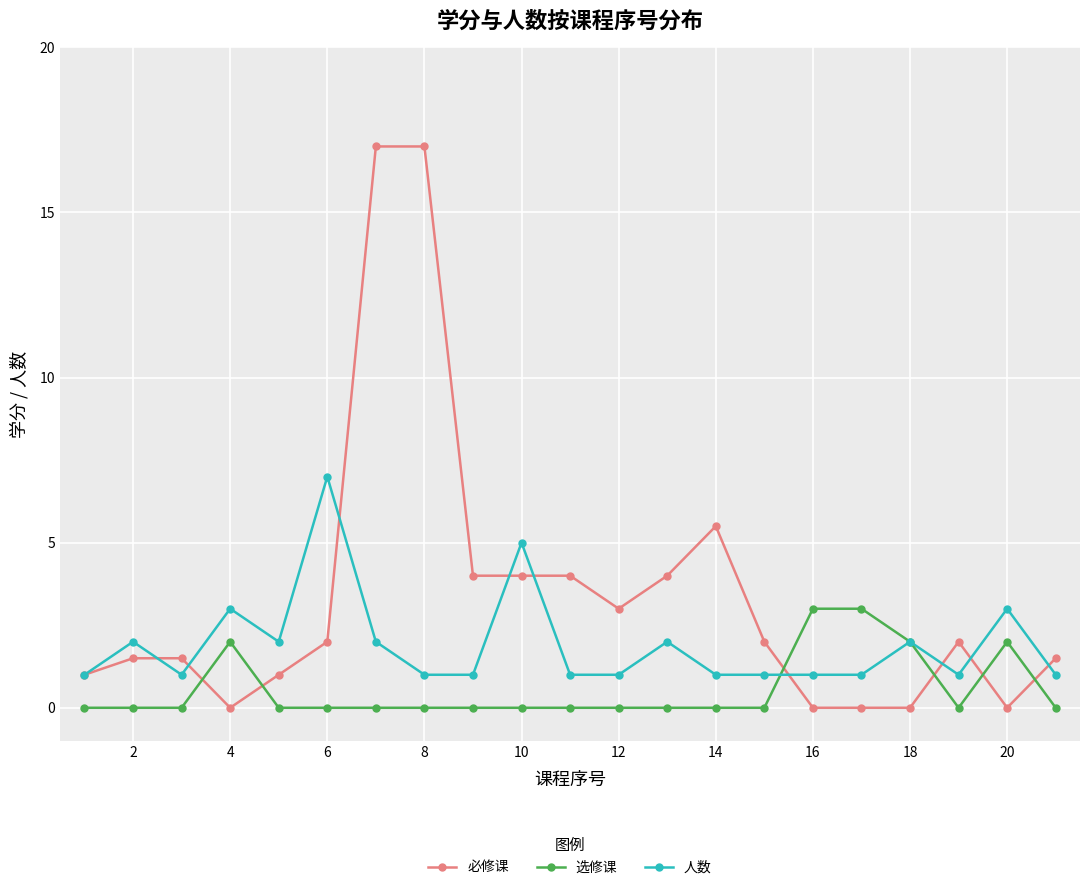

True or false: 人数 and 选修课 intersect in this chart.

True